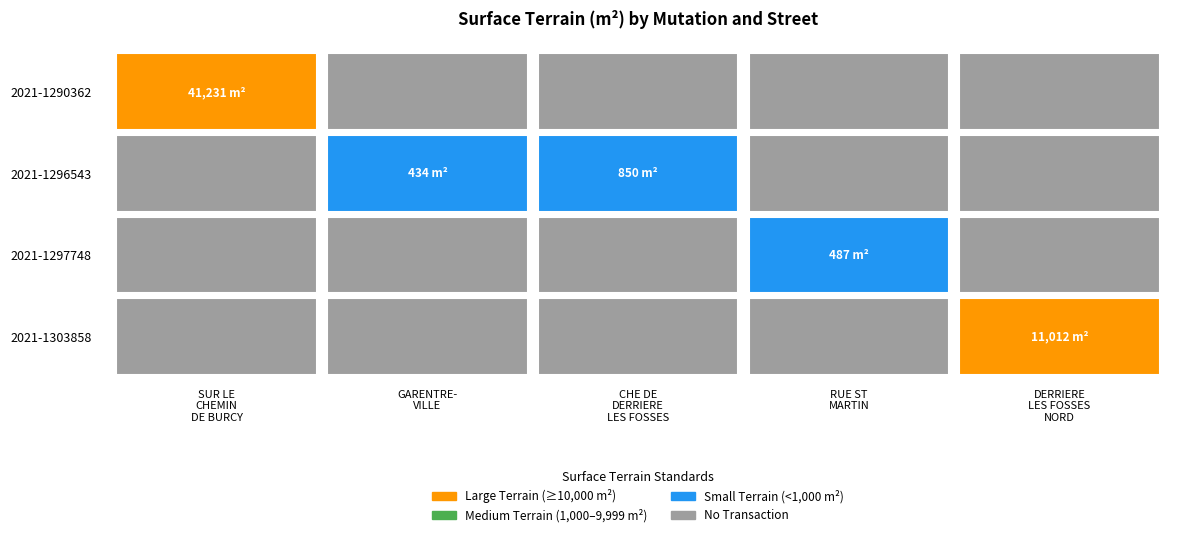

What is the total value across all series at 2021-1290362?

41231